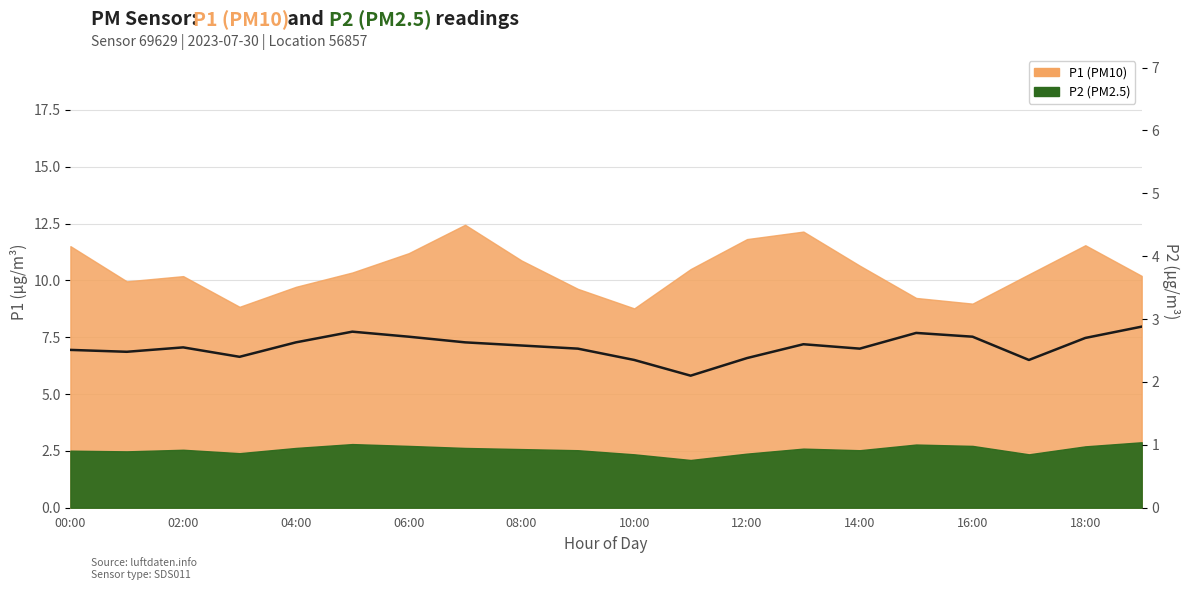

The chart shows a value of 2.1 at 11. True or false?

True